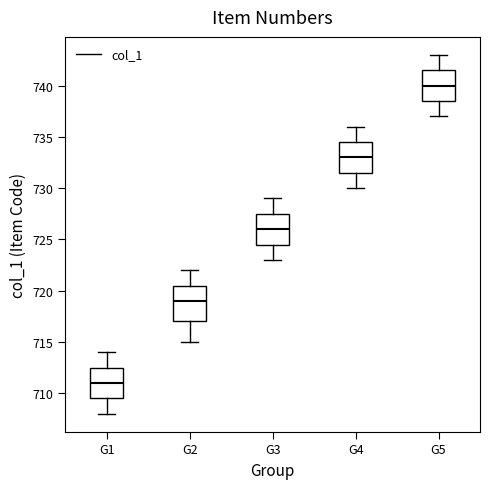

Which box has the lowest median line?

G1